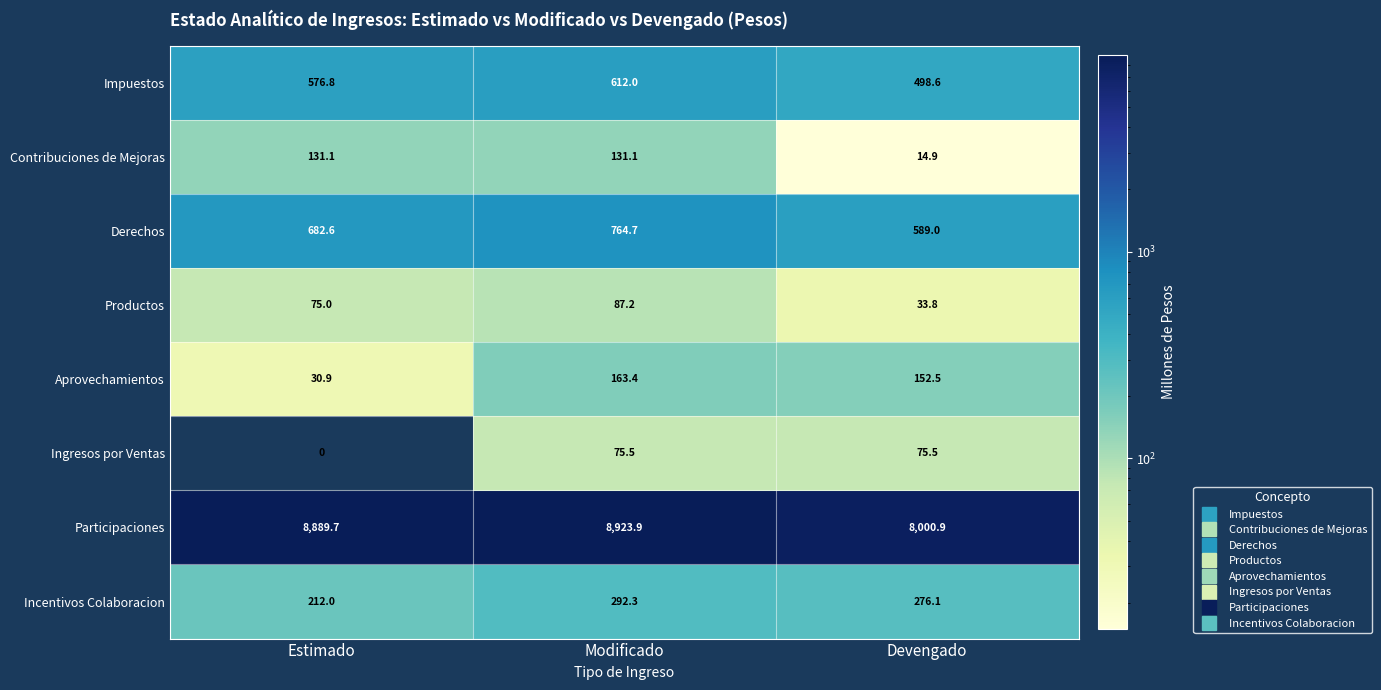

At how many categories does at least one series exceed 3844?

3